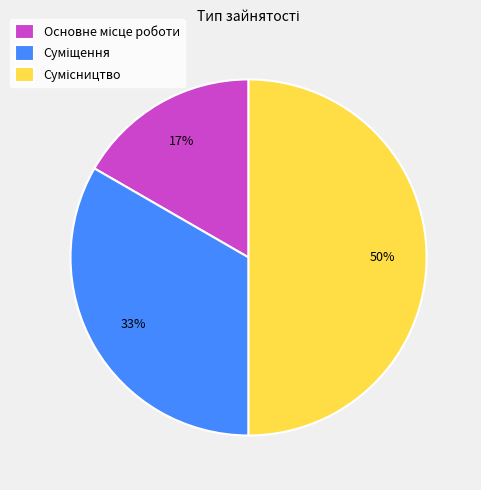

To the nearest percent, what is the difference between the largest and smallest slice percentages?

33%